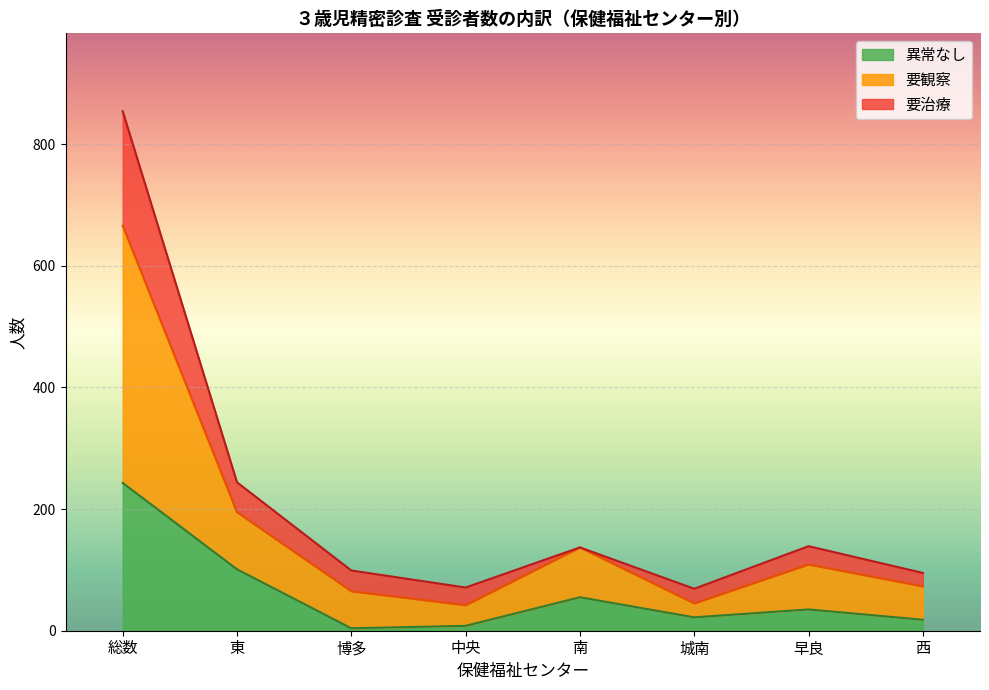

At how many categories does at least one series exceed 176?

2